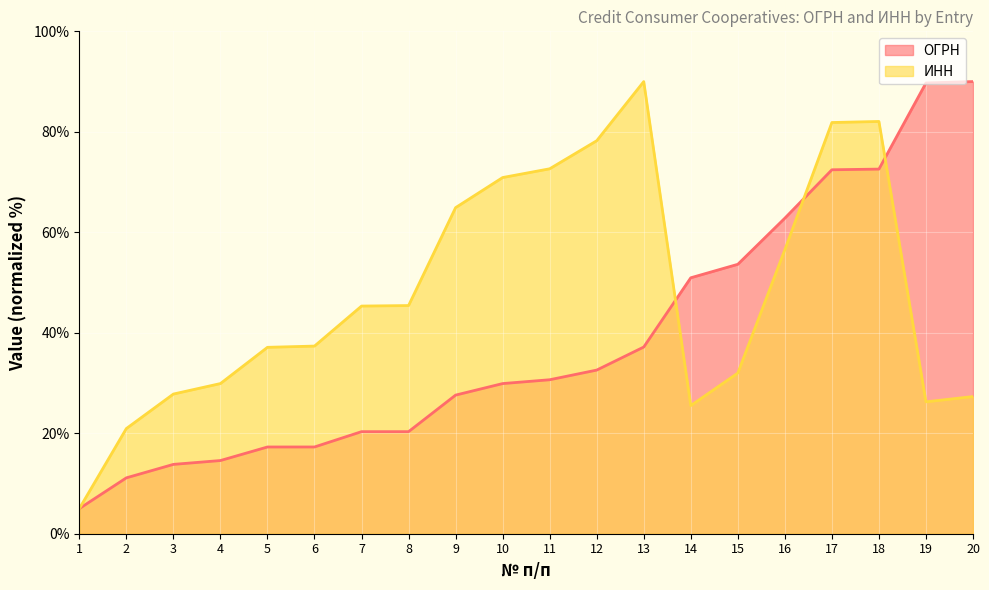

What is the spread (max minus min) of values at 18?

9.5